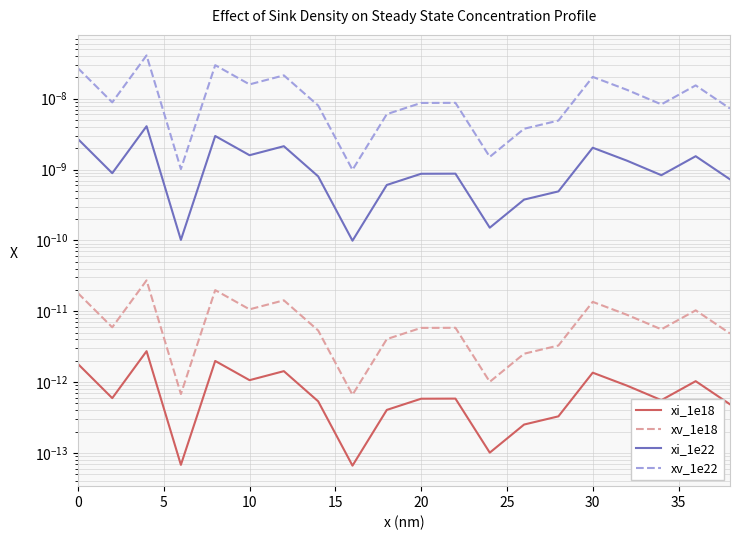

Which series has the largest total across all categories?

xv_1e22